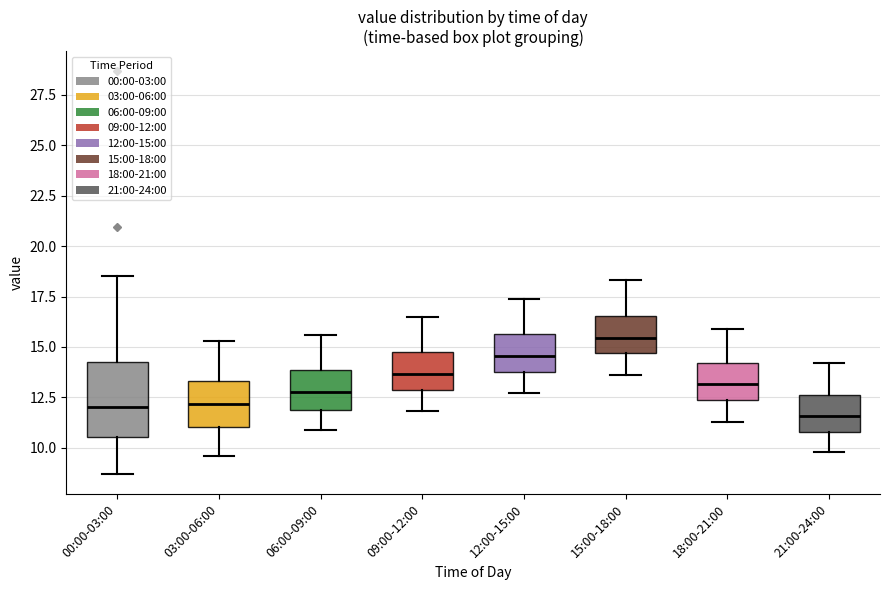

Where does the upper whisker of the box for 18:00-21:00 end on the y-axis? The values are not printed on the chart, so give them approximately, as read against the axis.

16.0